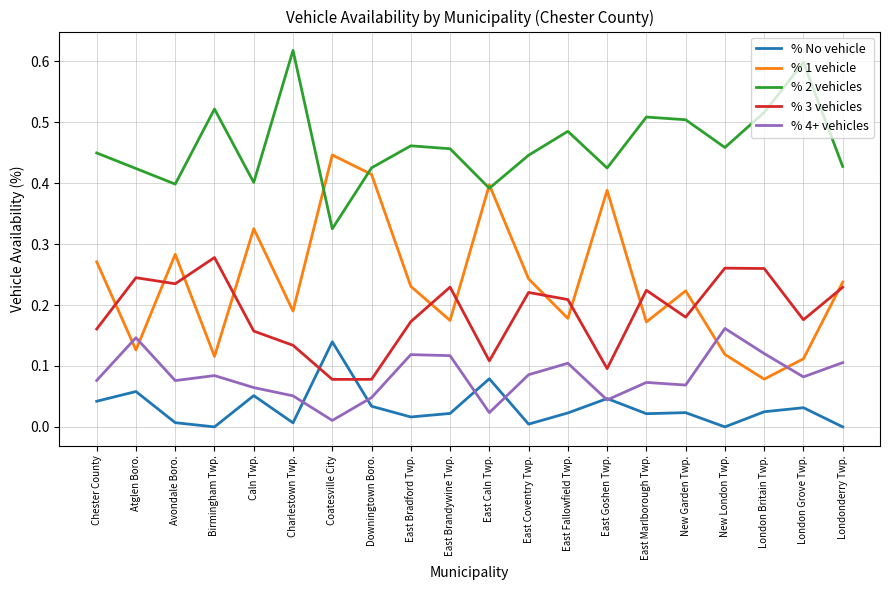

Where do % No vehicle and % 3 vehicles first cross each other?

Charlestown Twp. and Coatesville City